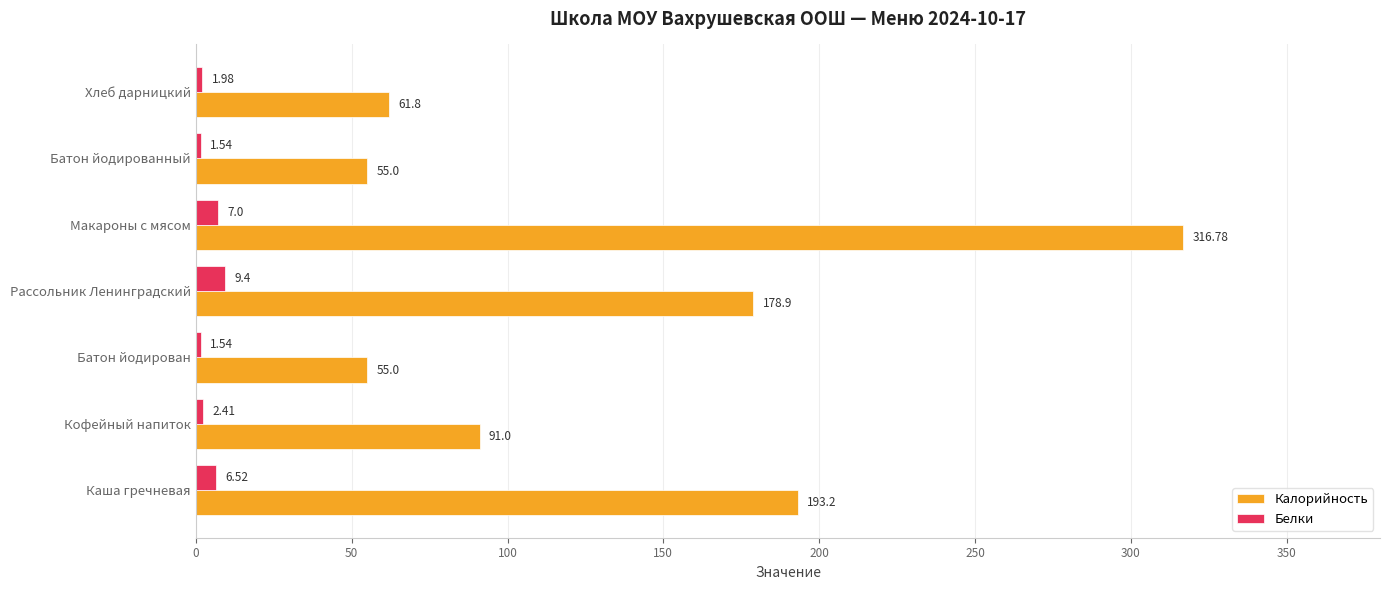

How many values in the Белки series exceed 2?

4